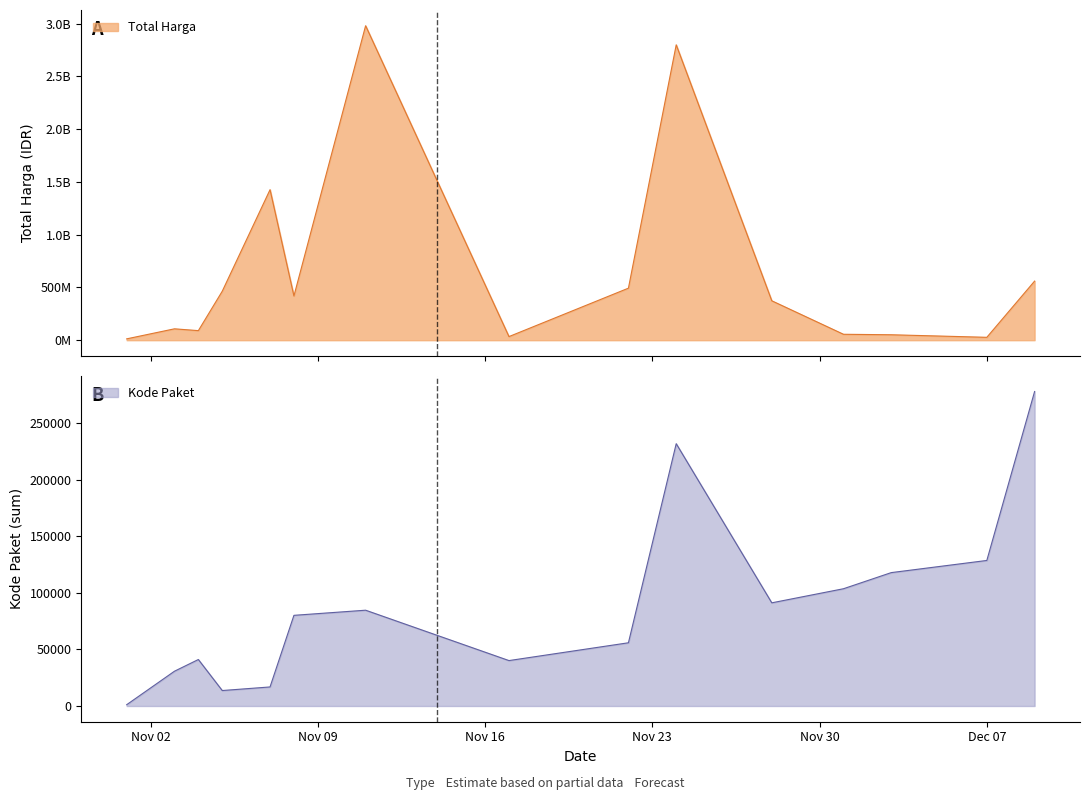

How many distinct data groups are displayed?

2